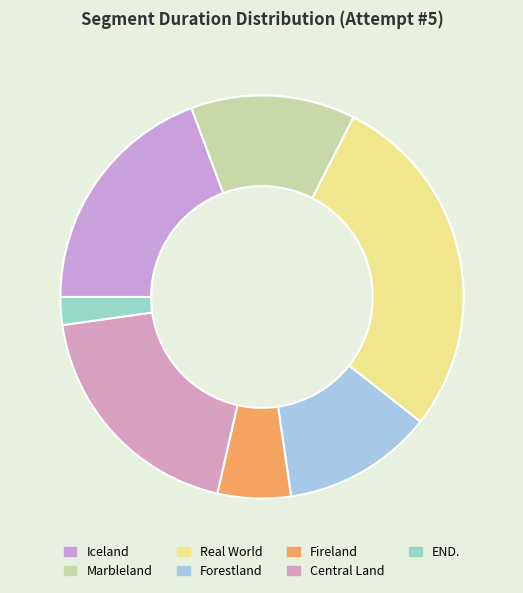

To the nearest percent, what is the difference between the largest and smallest slice percentages?

26%